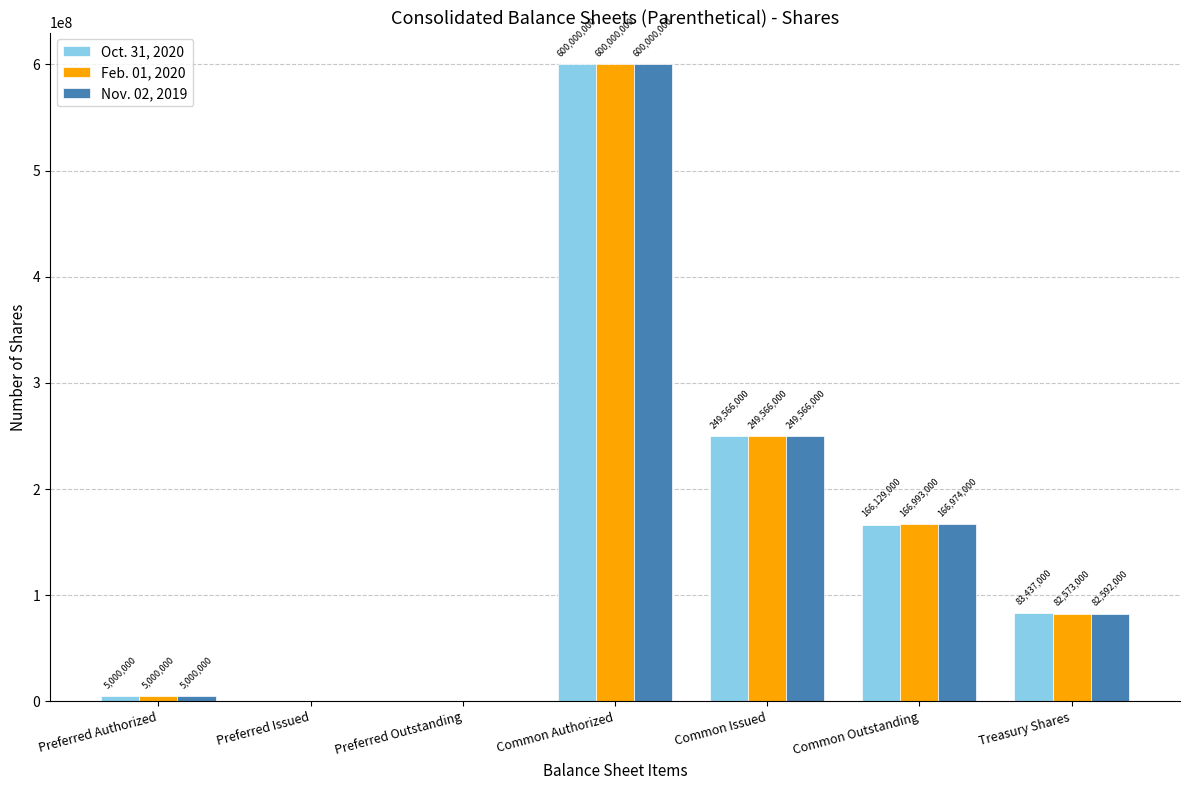

Is it true that Oct. 31, 2020 equals 95057883 at Common Issued?

False